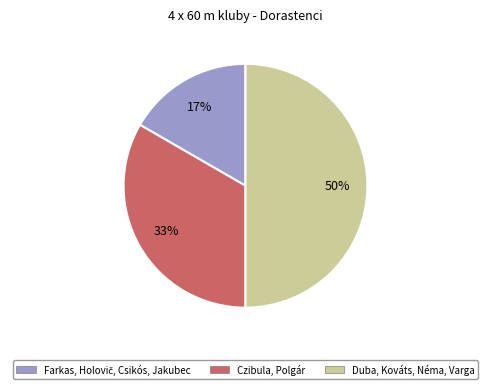

Is the sum of Czibula, Polgár and Duba, Kováts, Néma, Varga greater than half?

Yes